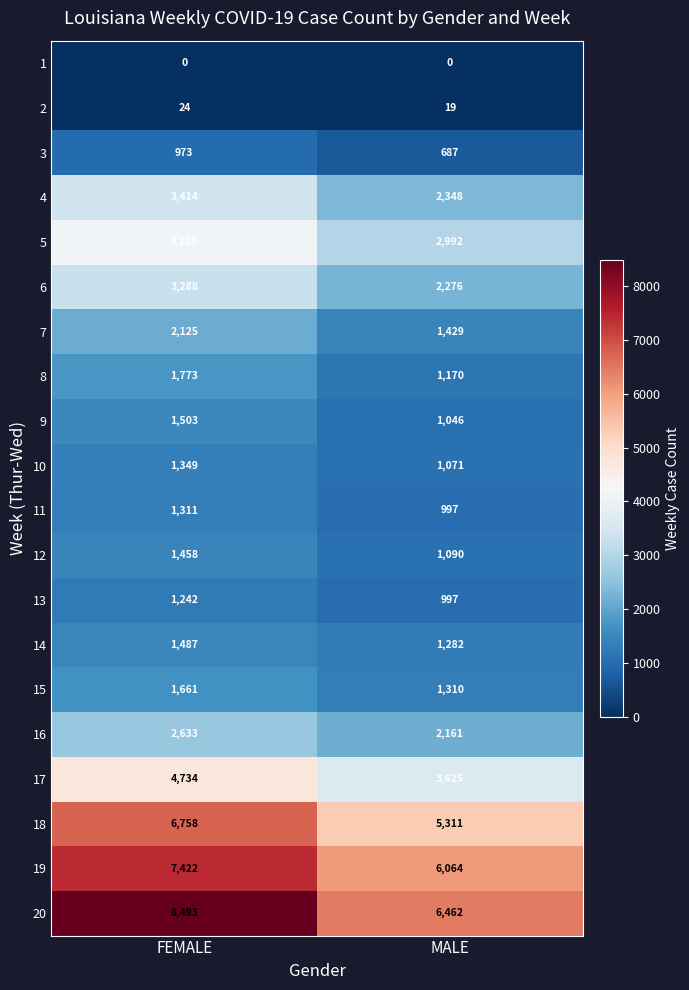

At how many categories does at least one series exceed 3107?

2